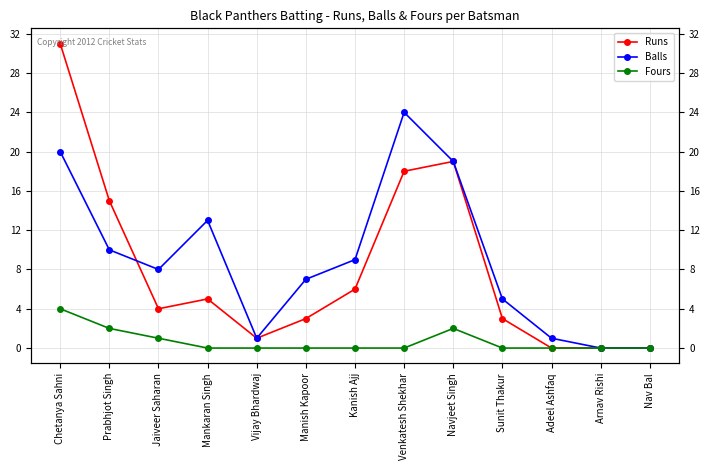

What are all the series names shown in the legend?

Runs, Balls, Fours